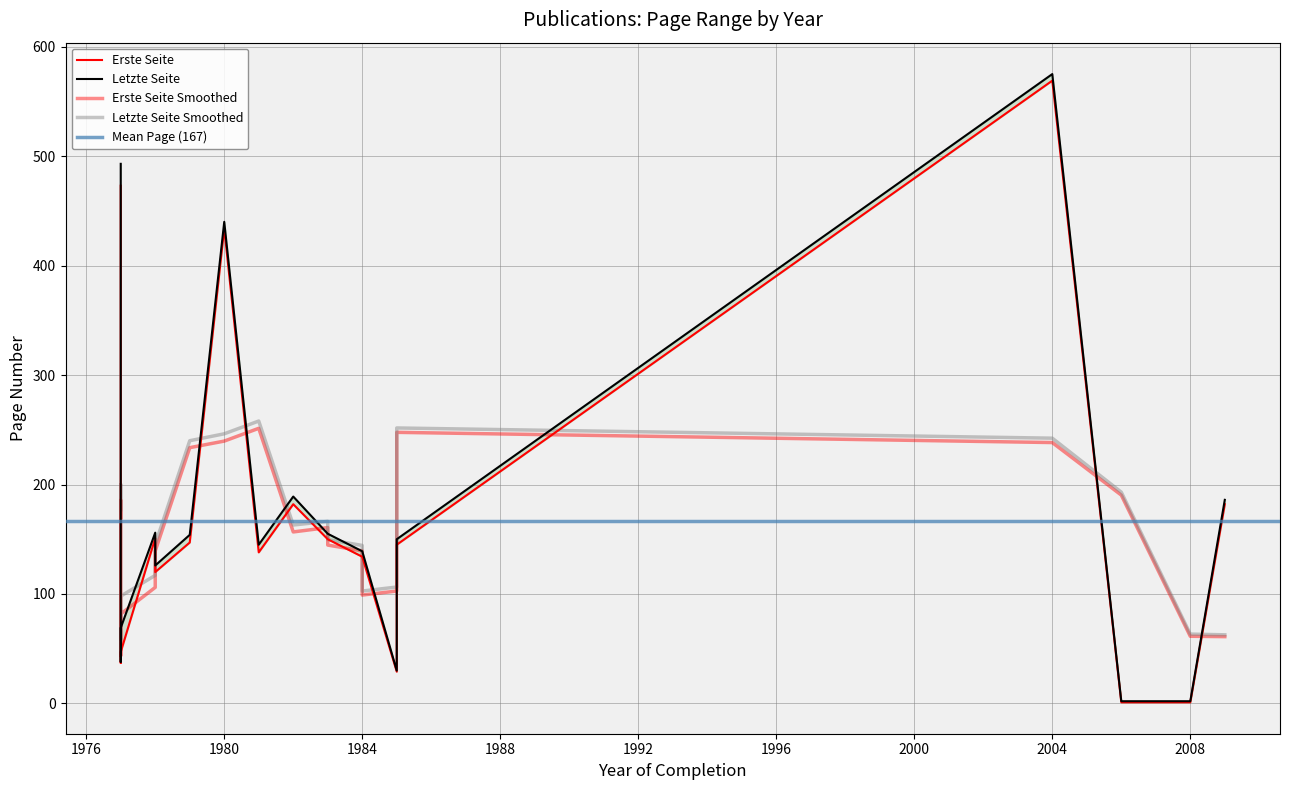

The value of Erste Seite at 1977 is 227. True or false?

False